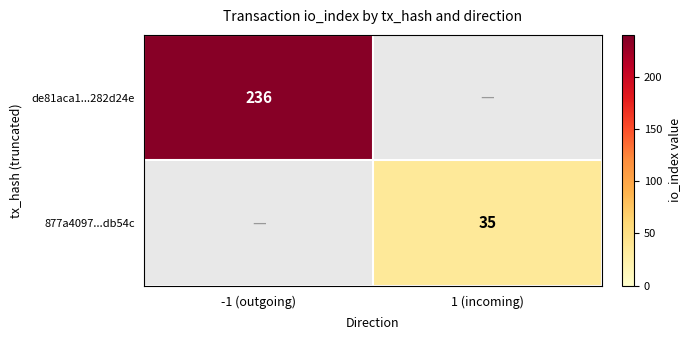

Is it true that 877a4097...db54c equals 35 at 1 (incoming)?

True